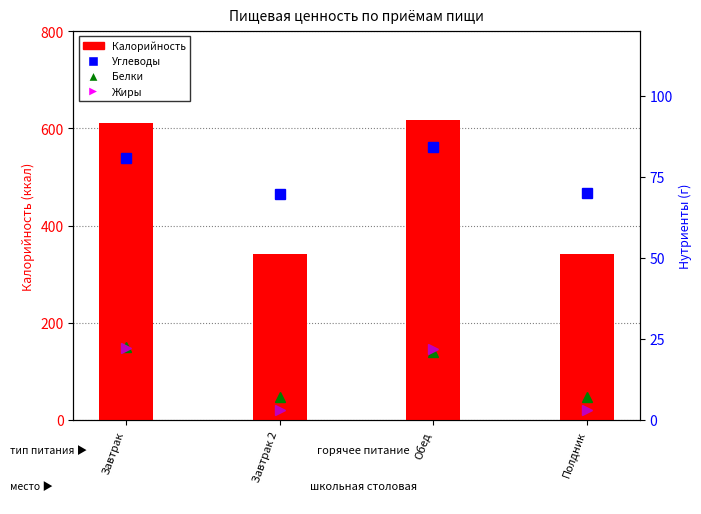

What is the approximate value of Жиры at Завтрак?

22.1